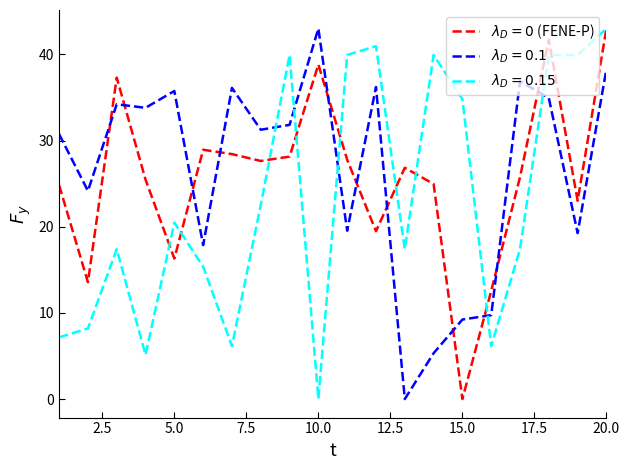

Reading left to right, extract all data points from this chart.

LAT: 1=24.8	2=13.6	3=37.3	4=25.5	5=16.3	6=28.9	7=28.4	8=27.6	9=28.1	10=38.8	11=27.8	12=19.5	13=26.8	14=25.0	15=0.0	16=12.6	17=25.8	18=41.7	19=23.0	20=43.0
LONG: 1=30.7	2=24.2	3=34.2	4=33.8	5=35.8	6=17.9	7=36.1	8=31.3	9=31.8	10=43.0	11=19.5	12=36.2	13=0.0	14=5.3	15=9.2	16=9.7	17=36.9	18=34.9	19=19.3	20=38.3
RPT_LEN: 1=7.2	2=8.2	3=17.4	4=5.1	5=20.5	6=15.4	7=6.1	8=22.5	9=39.9	10=0.0	11=39.9	12=41.0	13=17.4	14=39.9	15=34.8	16=6.1	17=17.4	18=39.9	19=39.9	20=43.0